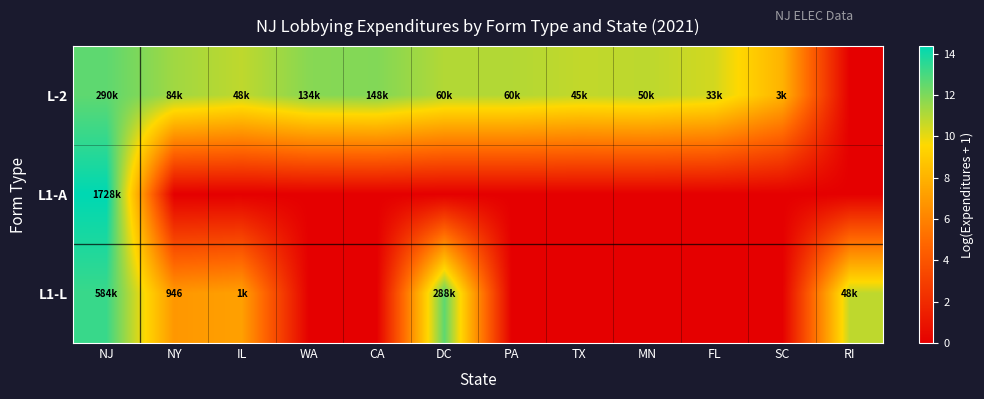

List the series in order of their peak value, lowest first.

L-2, L1-L, L1-A